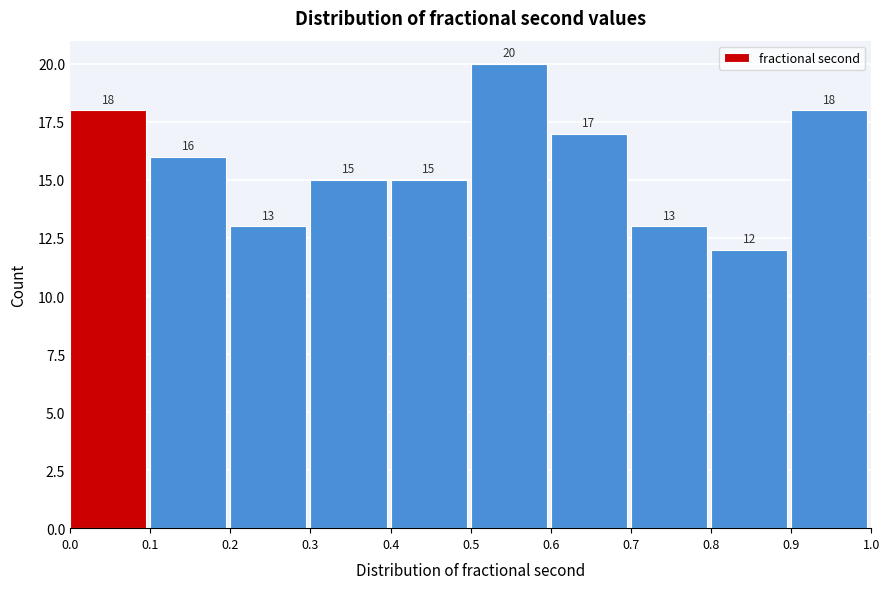

Reading left to right, transcribe this chart: for each bar, give the range it covers on the x-axis and its height.

0.0 to 0.1: 18
0.1 to 0.2: 16
0.2 to 0.3: 13
0.3 to 0.4: 15
0.4 to 0.5: 15
0.5 to 0.6: 20
0.6 to 0.7: 17
0.7 to 0.8: 13
0.8 to 0.9: 12
0.9 to 1.0: 18